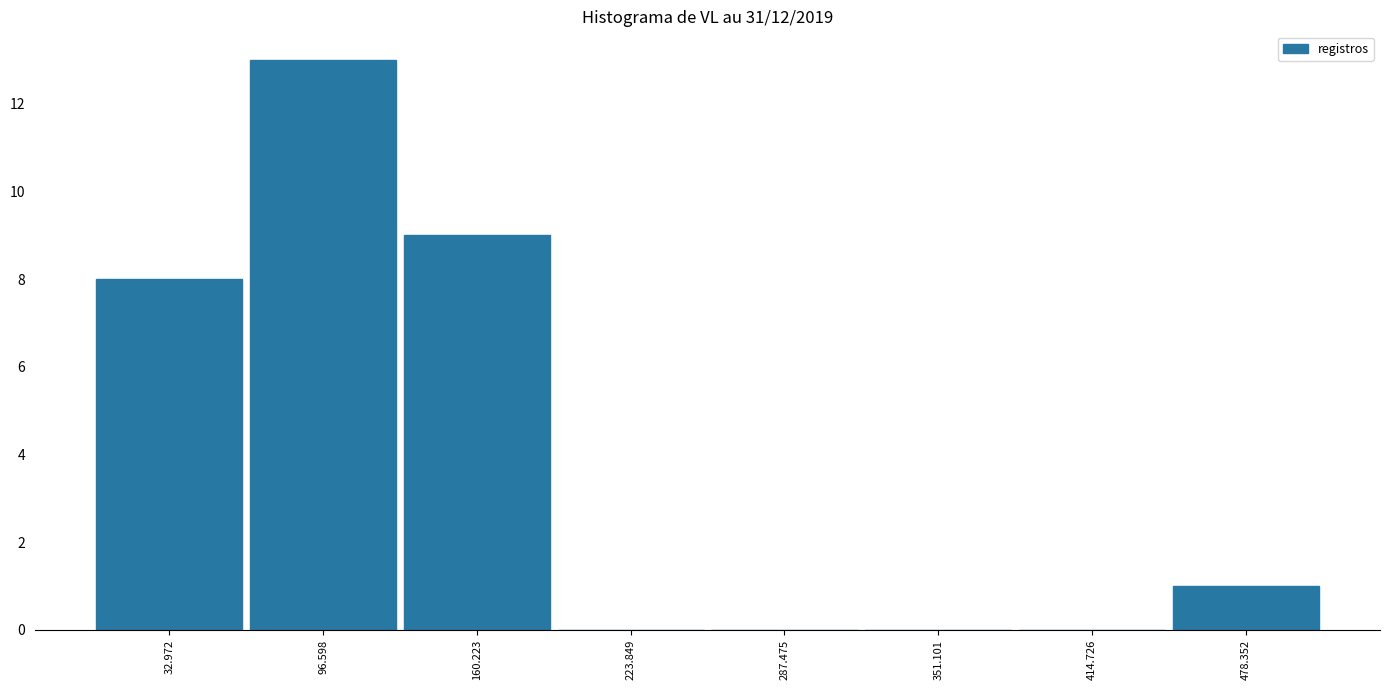

What is the height of the bar covering 60 to 130 on the x-axis? Neither the bar edges nor the heights are printed on the chart, so give them approximately, as read against the axes.

13